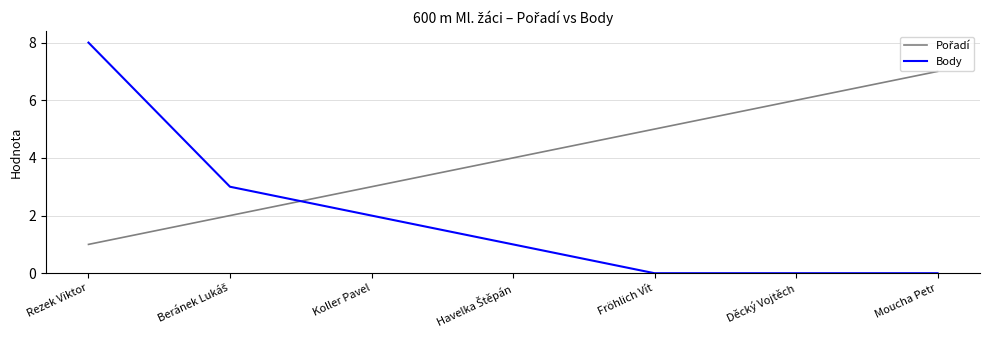

What is the difference between the highest and lowest values at Moucha Petr?

7